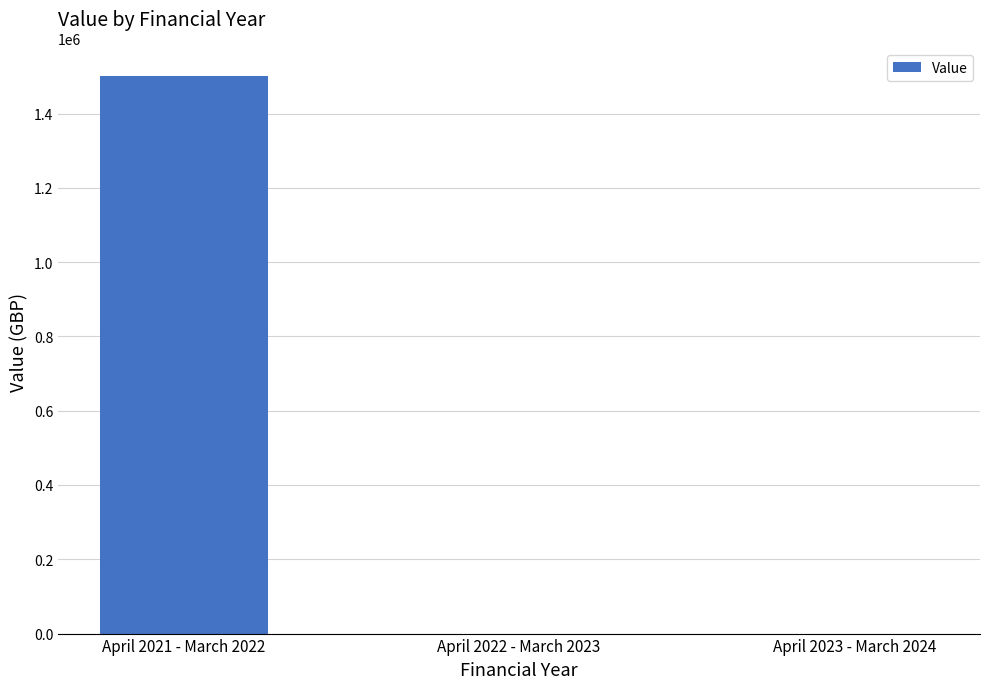

Is it true that the value at April 2023 - March 2024 is 0?

True